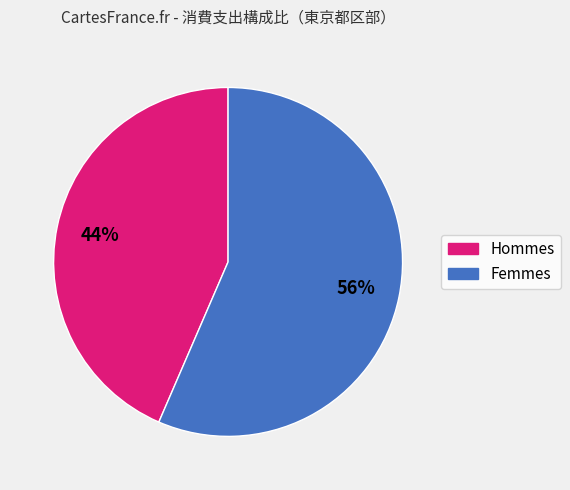

To the nearest percent, what is the average slice percentage?

50%